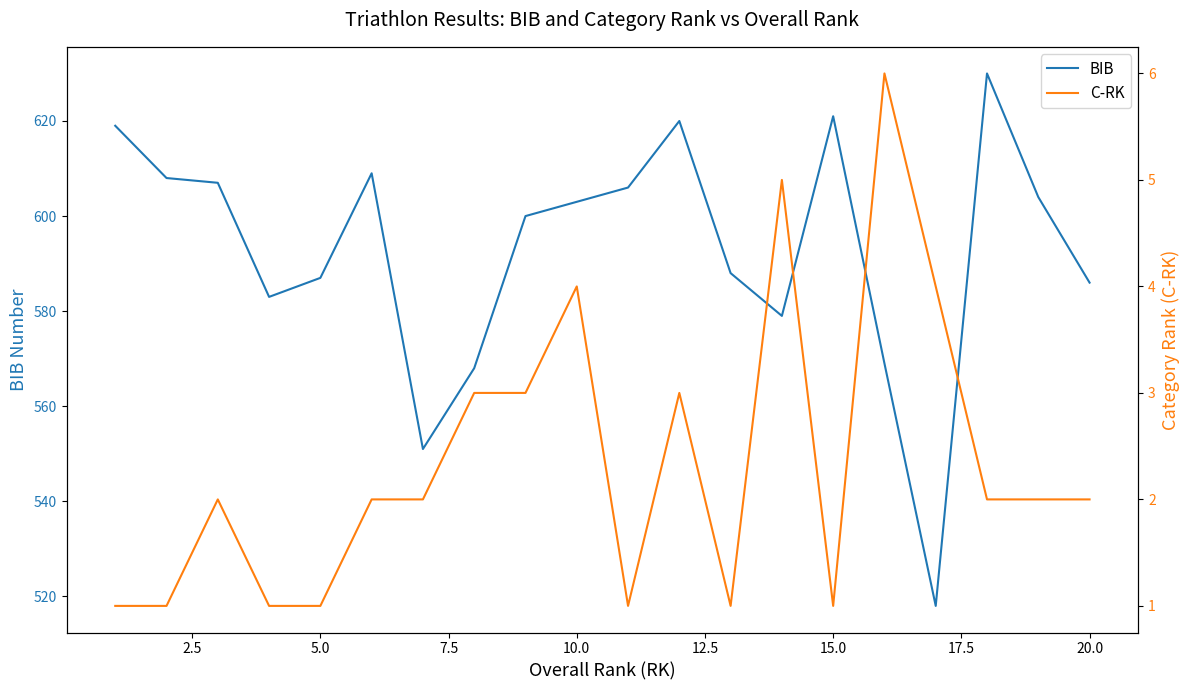

How many interior local peaks does the BIB series have?

4